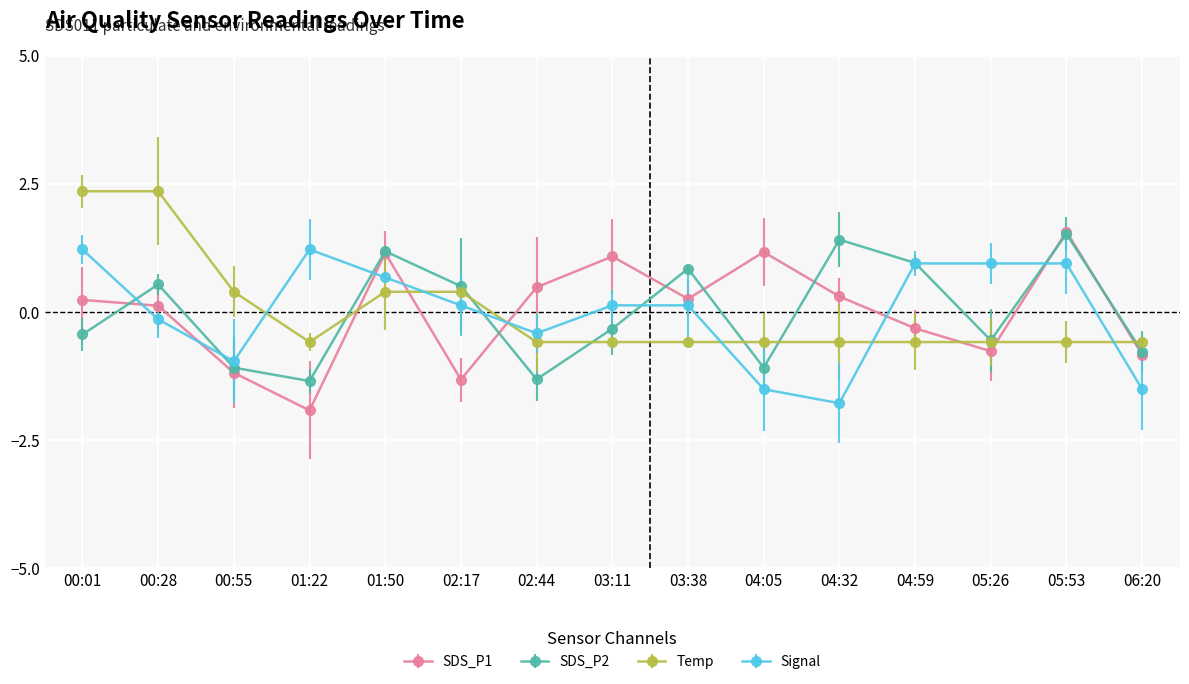

What value does the SDS_P1 series have at 06:20?

-0.8